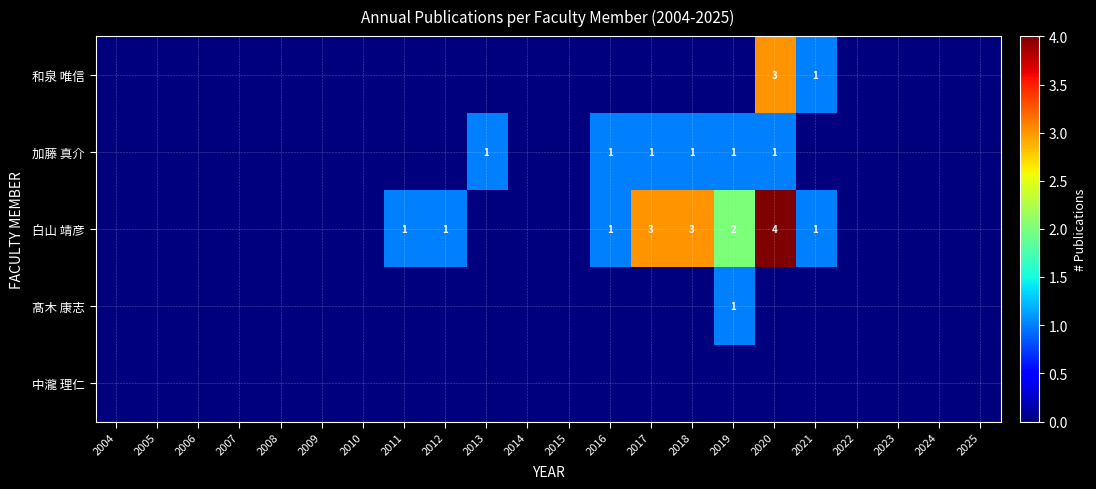

Which series has the largest total across all categories?

白山 靖彦